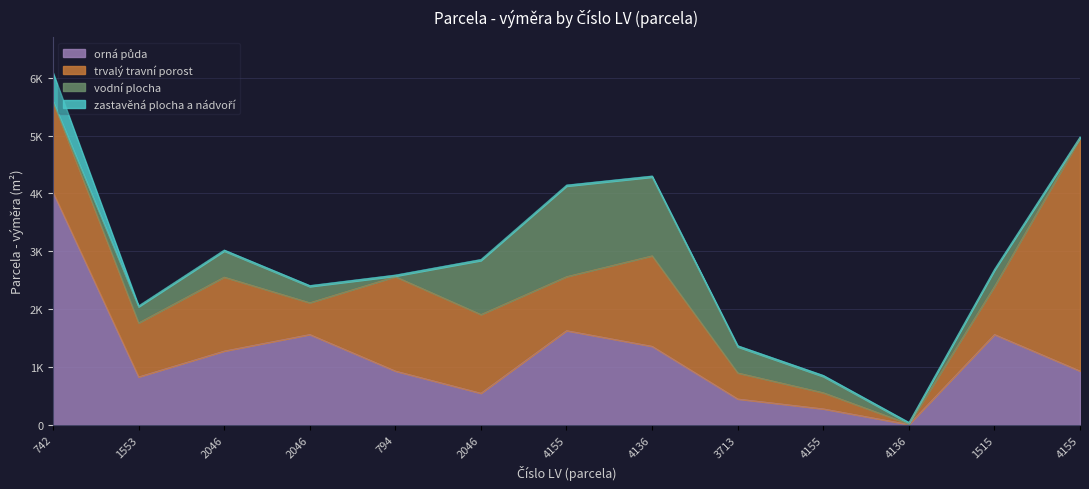

Which has a higher value, 2046 or 2046?

2046